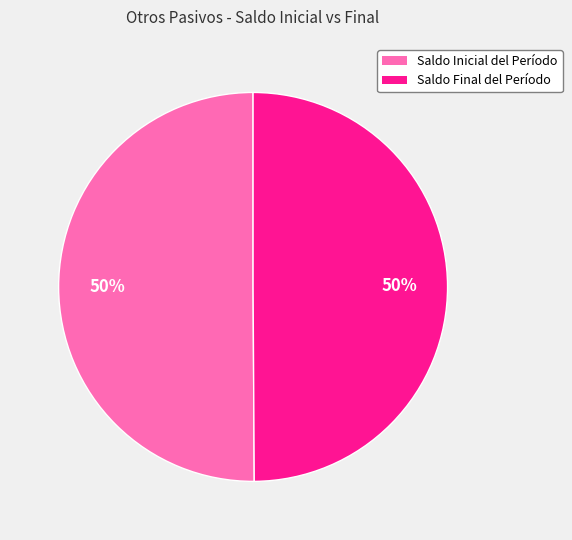

True or false: Saldo Inicial del Período accounts for 60% of the total.

False